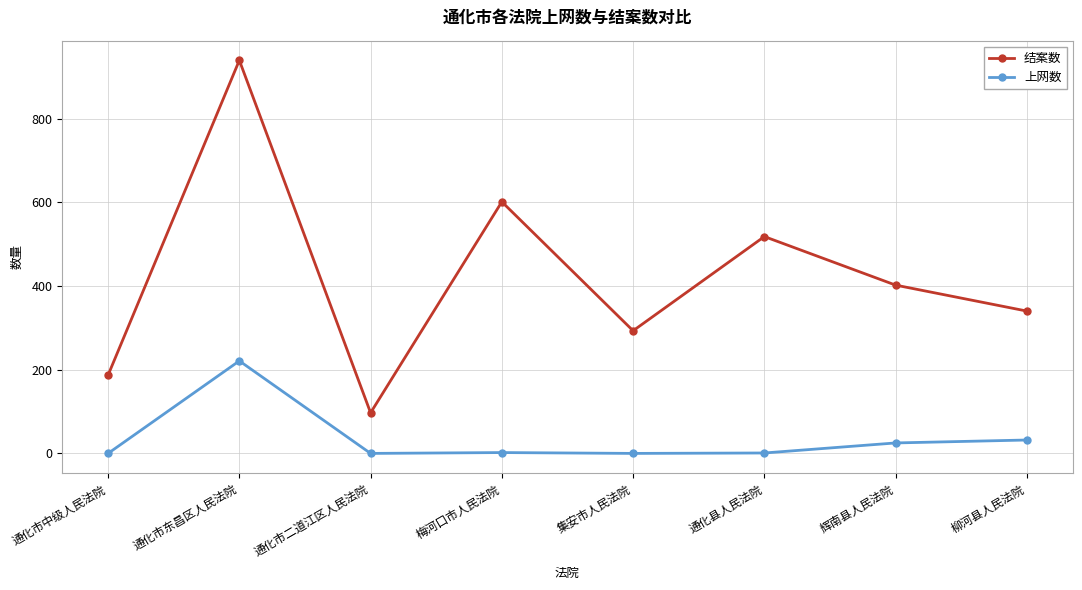

Is this an area chart (filled region under the line)?

No